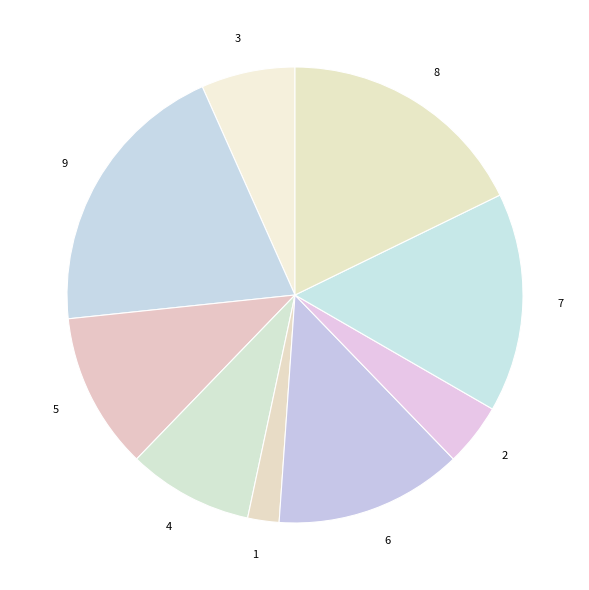

Which category has the biggest portion of the pie?

9